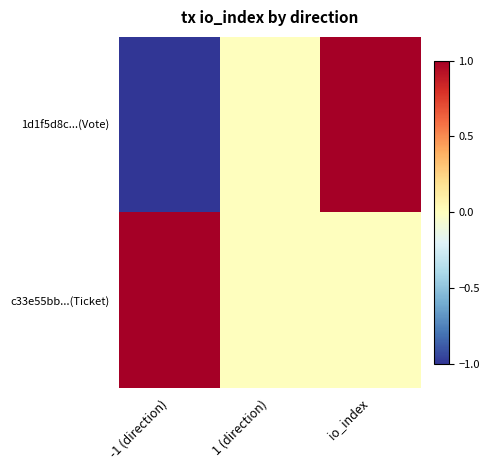

At -1 (direction), list the series in order from smallest to largest.

1d1f5d8c...(Vote), c33e55bb...(Ticket)